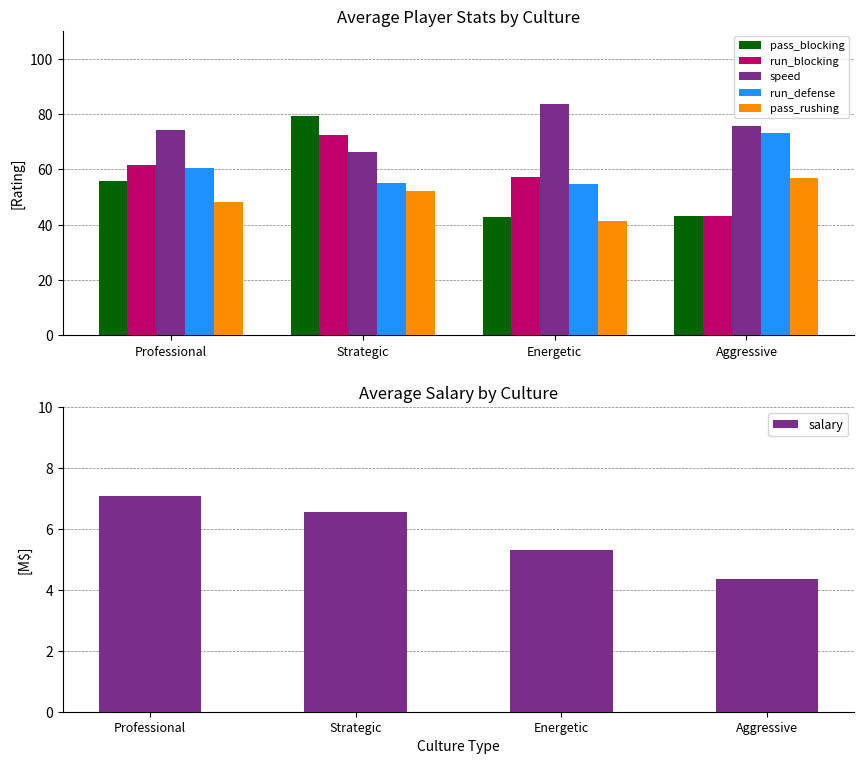

At which label does run_defense first exceed 60?

Professional